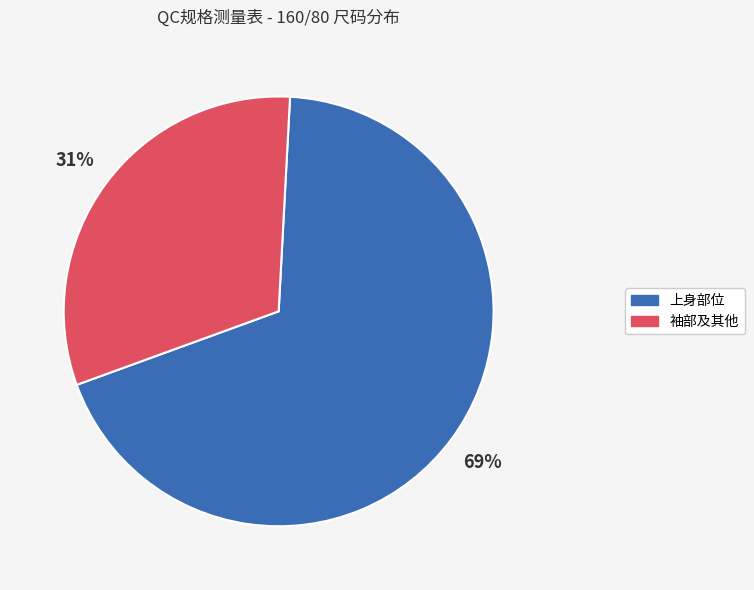

Is there any slice that represents more than half of the pie?

Yes